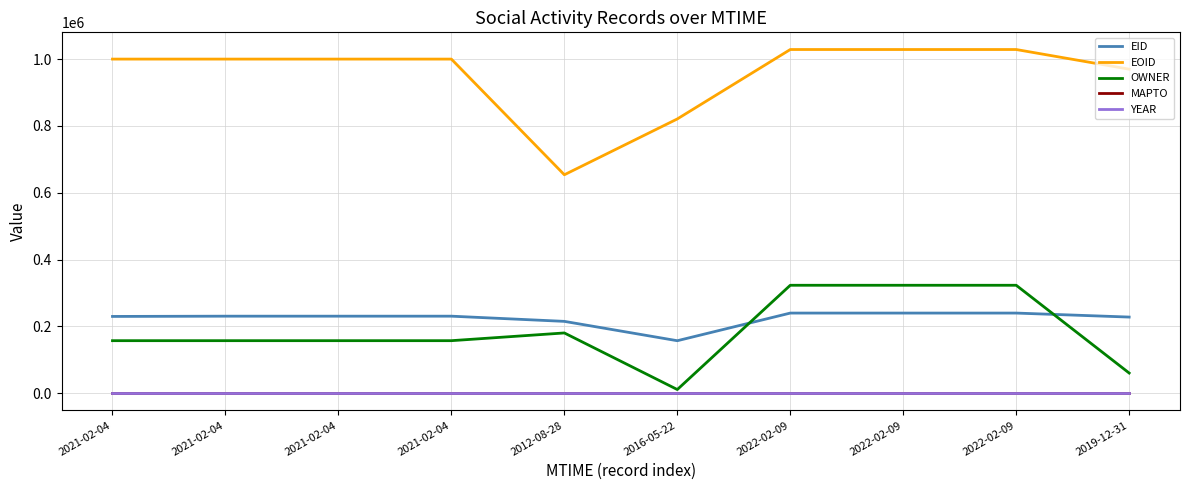

What is the difference between the second highest and second lowest values in the EID series?

24825